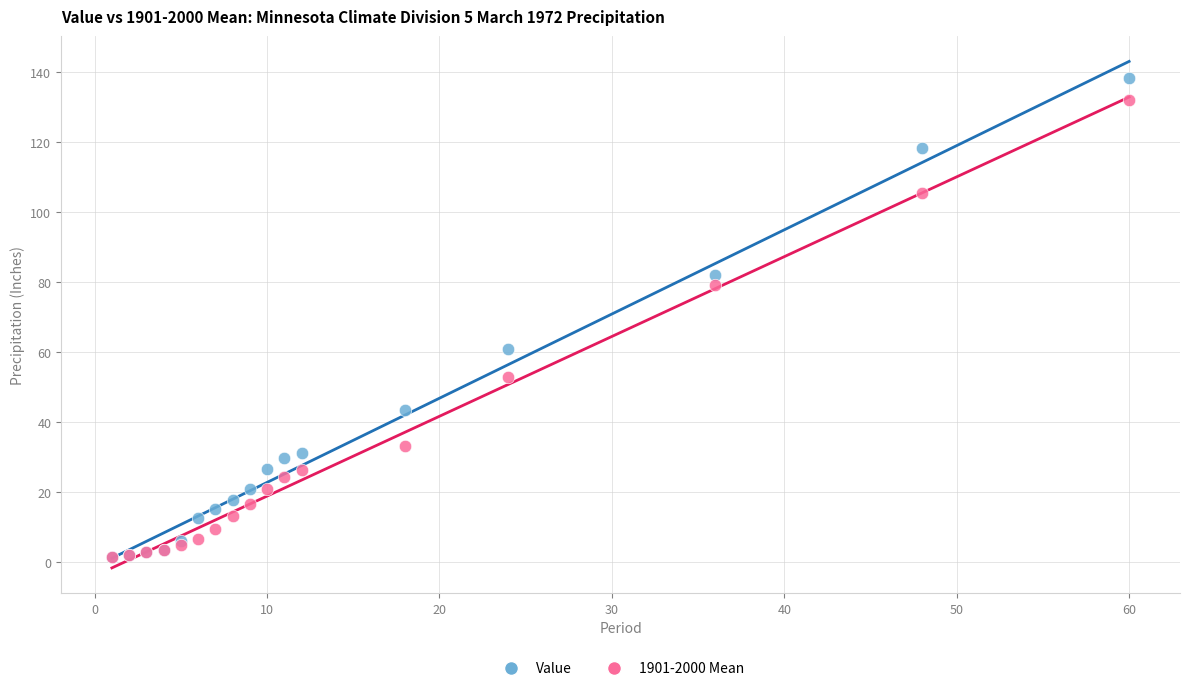

In the Value series, what Y value is closest to 69?

61.0